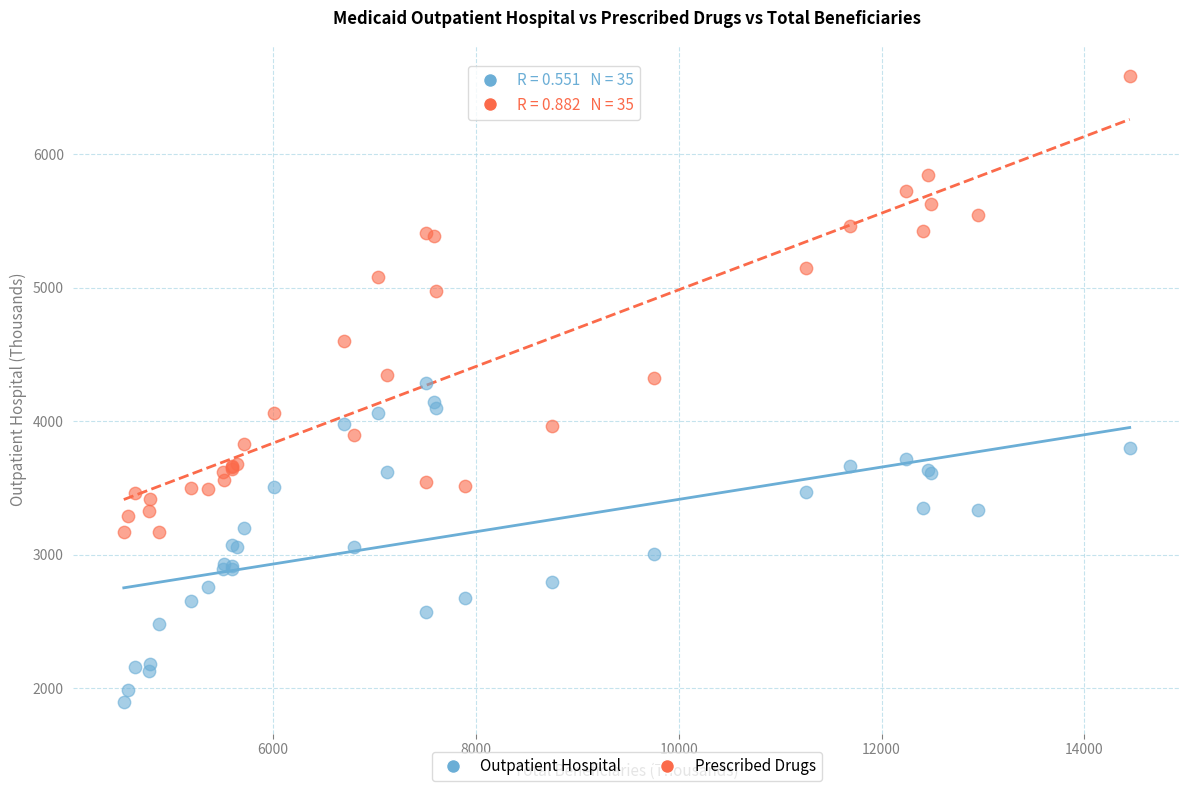

Which series reaches the maximum Y coordinate?

Prescribed Drugs